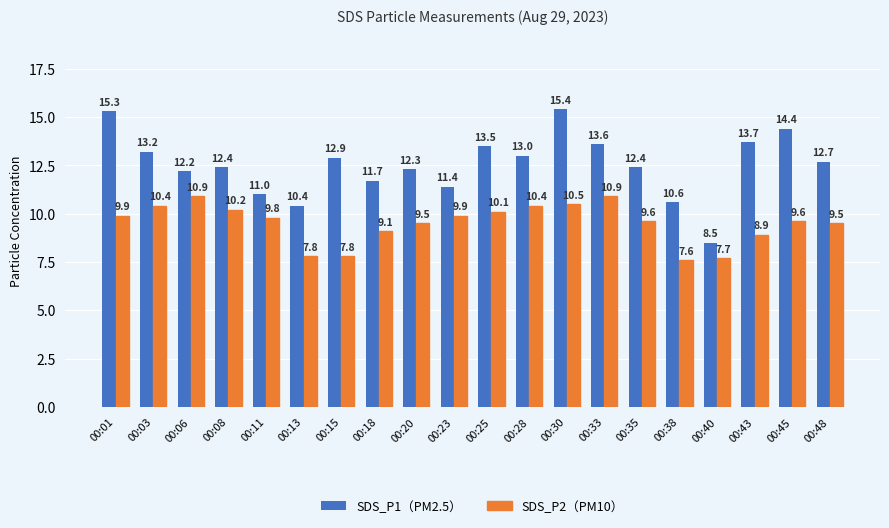

What is the value of the SDS_P1（PM2.5） bar at the 11th from the left?

13.5